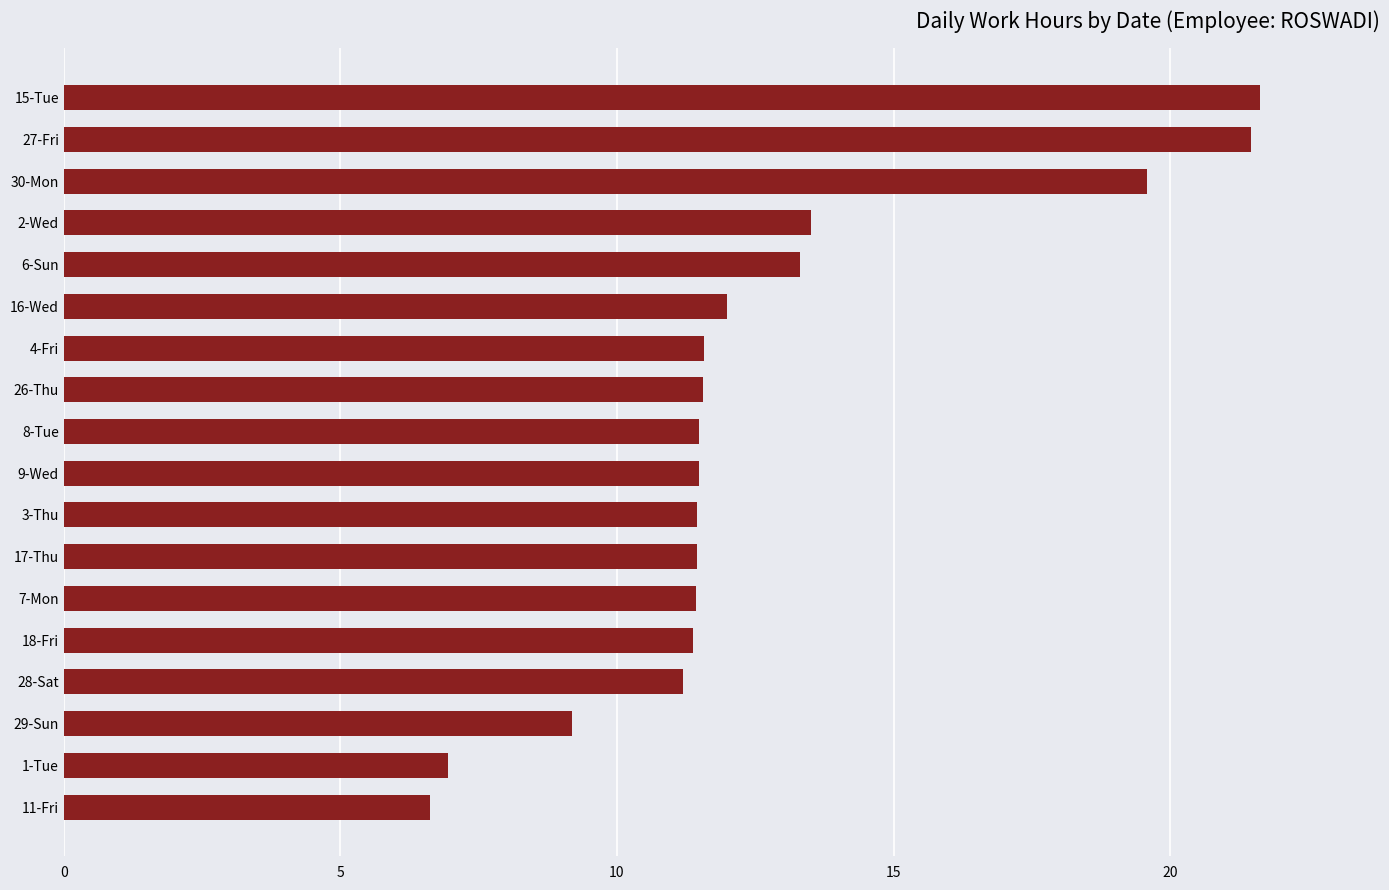

What is the minimum value shown in the chart?

6.6